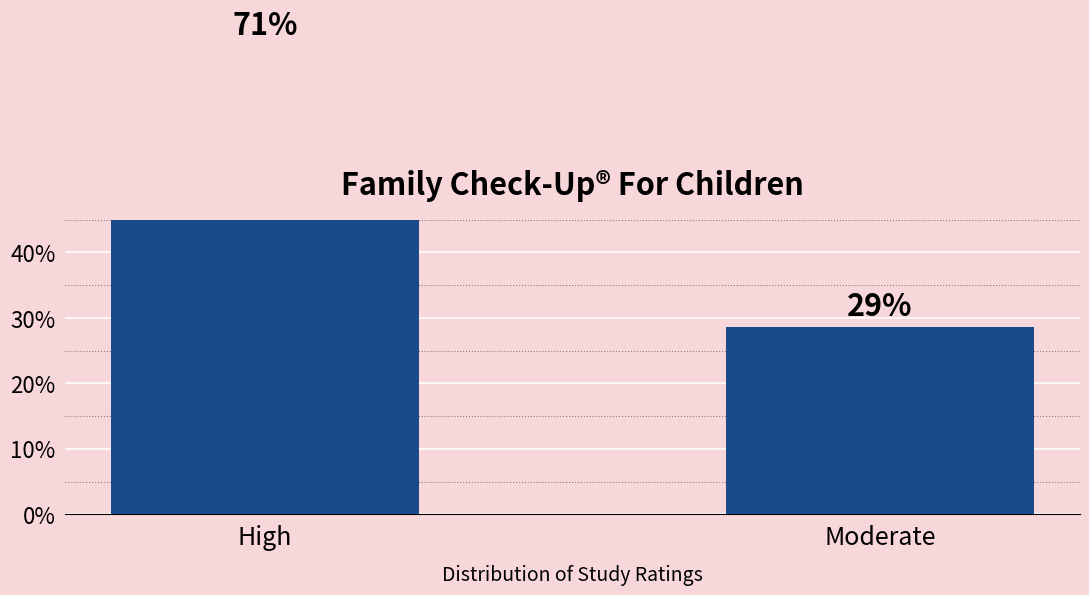

Rank the categories by value from lowest to highest.

Moderate, High